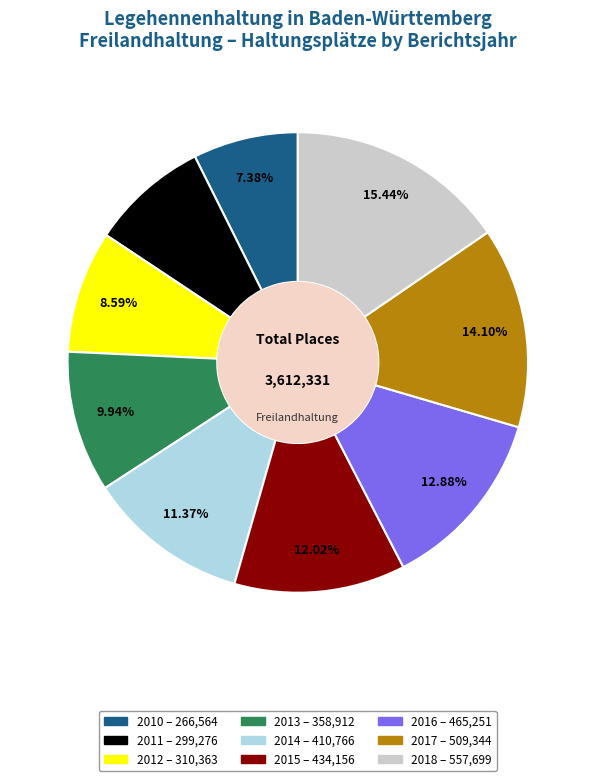

How many slices are in this pie chart?

9